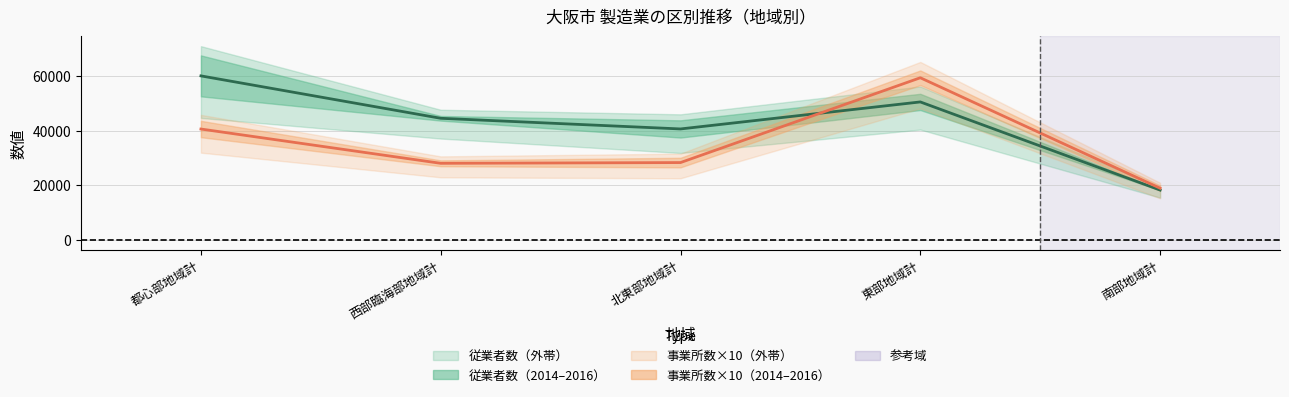

Reading left to right, list all the values displayed in this chart.

従業者数_中央値: 59952.5	44483.5	40597.0	50450.0	18307.0
事業所数_中央値: 40565.0	28060.0	28330.0	59270.0	18980.0